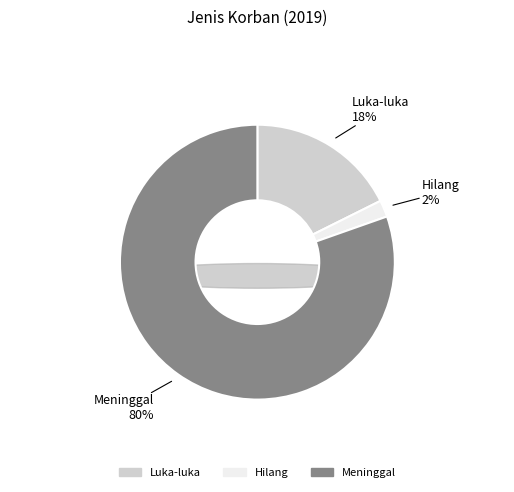

What is the smallest slice in the pie chart?

Hilang